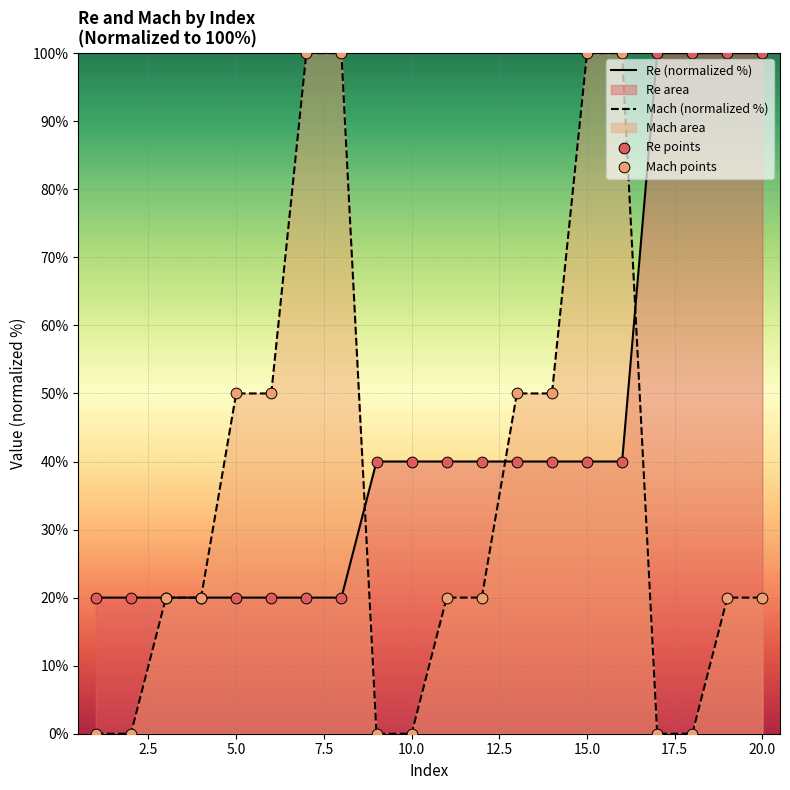

Which series has the largest total across all categories?

Re (normalized %)